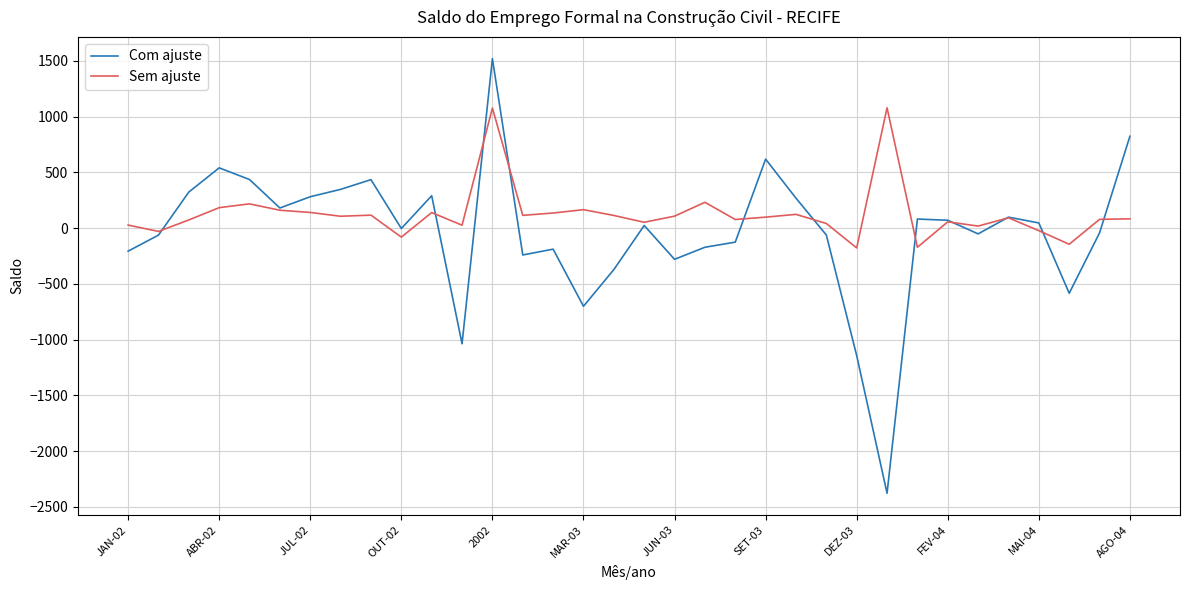

What is the smallest value displayed?

-2377